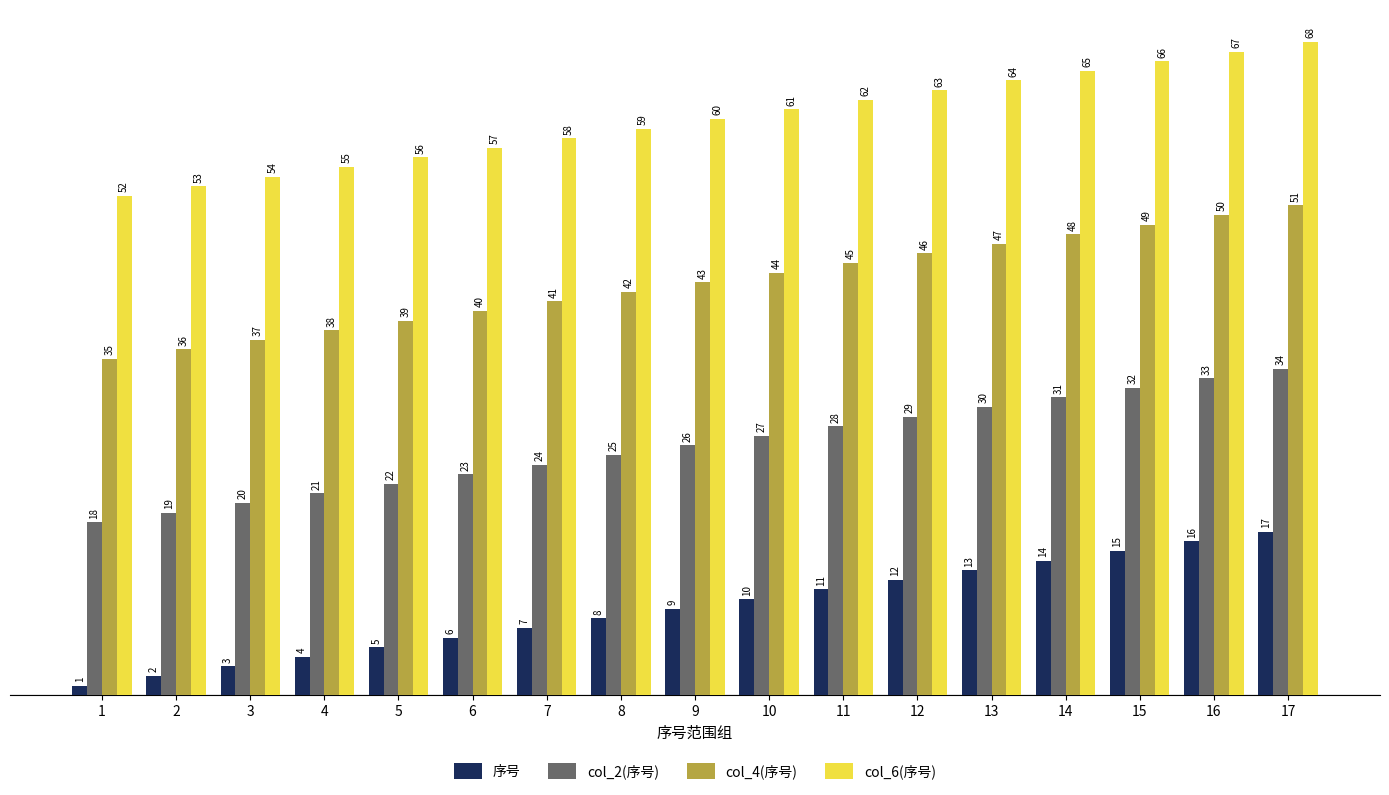

Where is col_4(序号) nearest to the value 43?

9